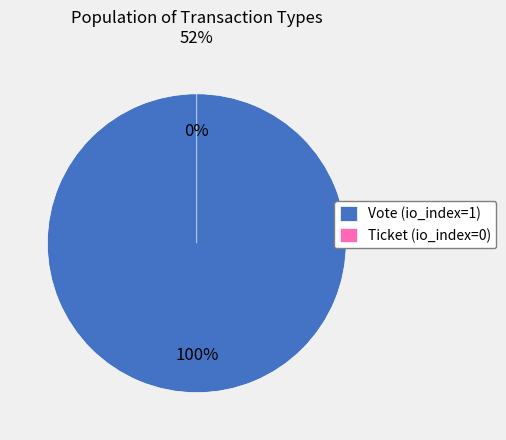

Does any single category account for the majority?

Yes